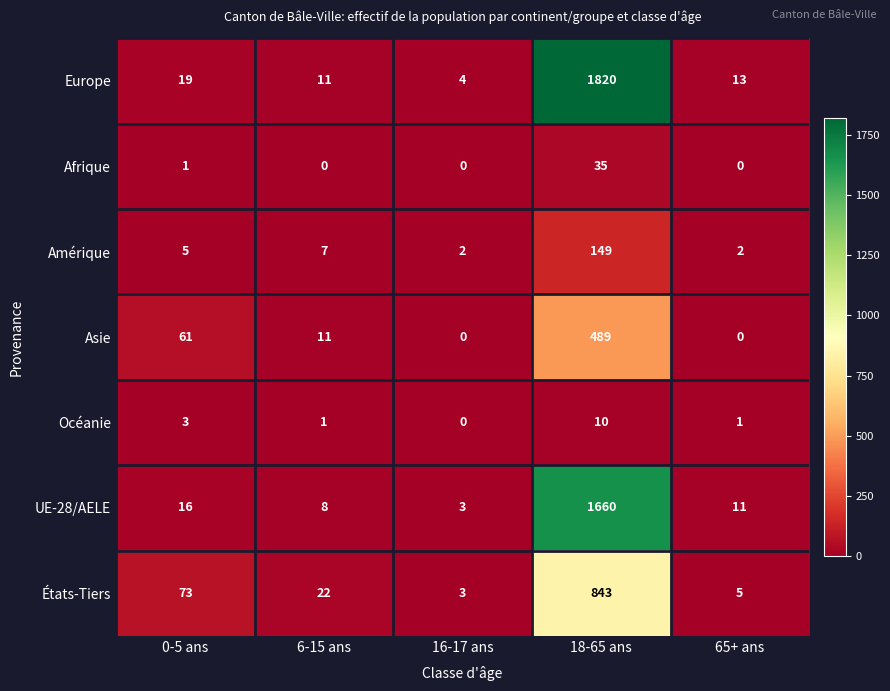

Which series has the widest spread of values?

Europe